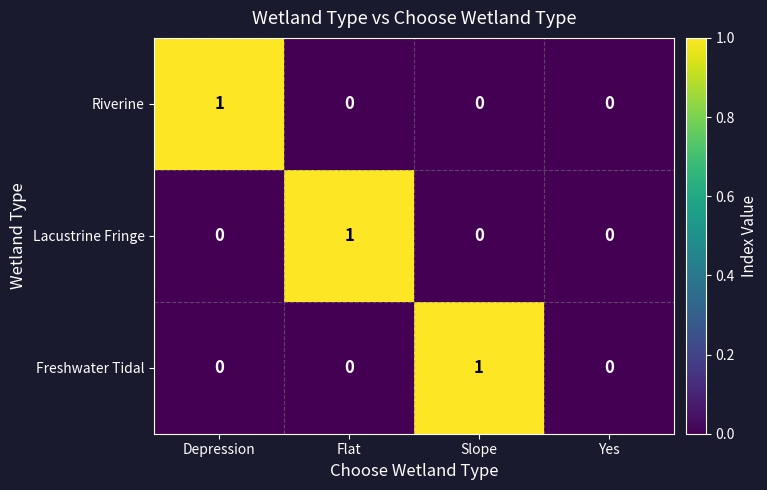

Reading left to right, transcribe all the data shown in this chart.

Riverine: 1	0	0	0
Lacustrine Fringe: 0	1	0	0
Freshwater Tidal: 0	0	1	0